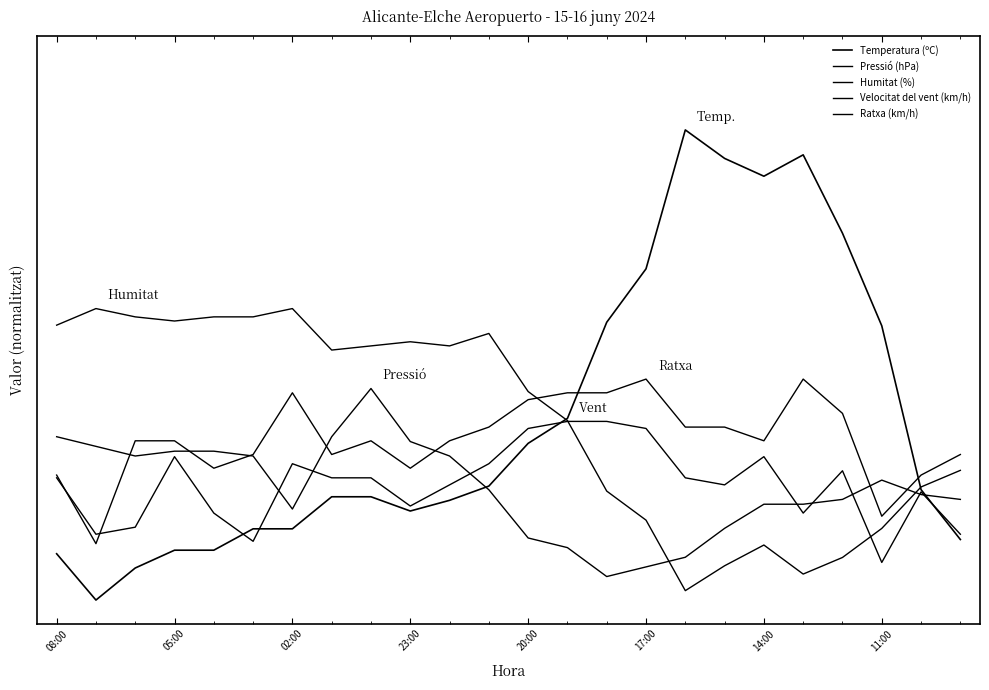

Where do Velocitat del vent (km/h) and Pressió (hPa) first cross each other?

17:00 and 14:00